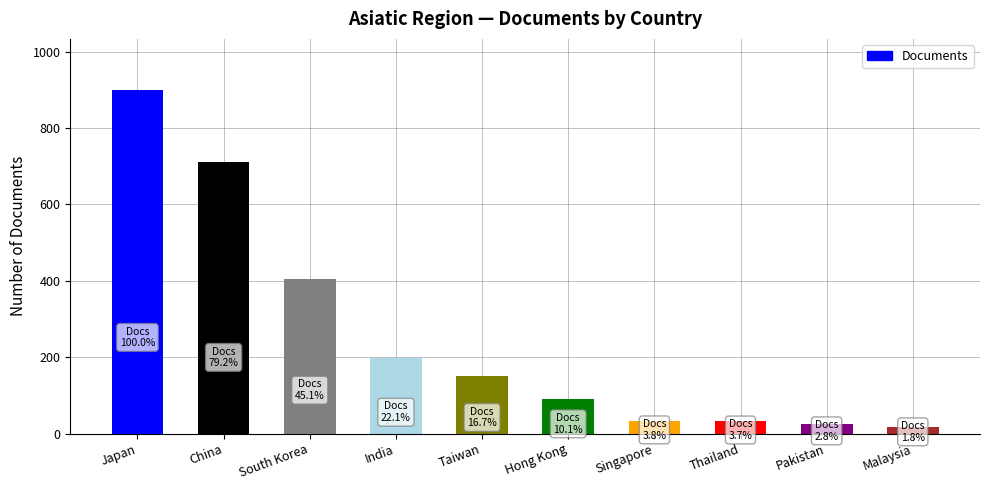

What is the change in value from Taiwan to Pakistan?

-125